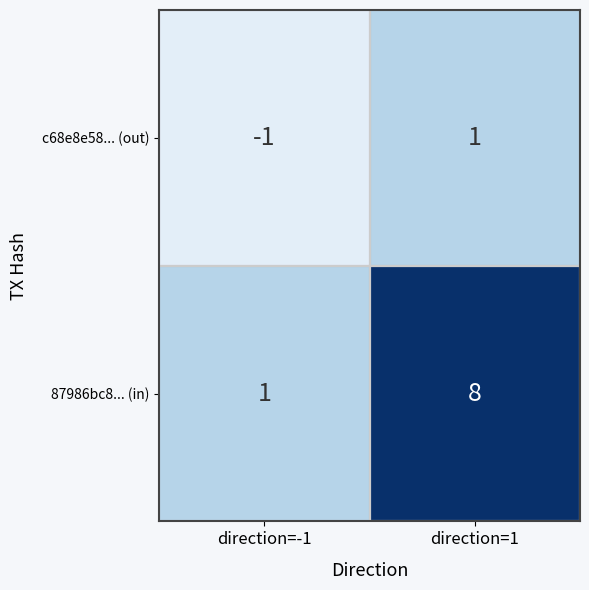

Read the 87986bc8... (in) value at direction=1.

8